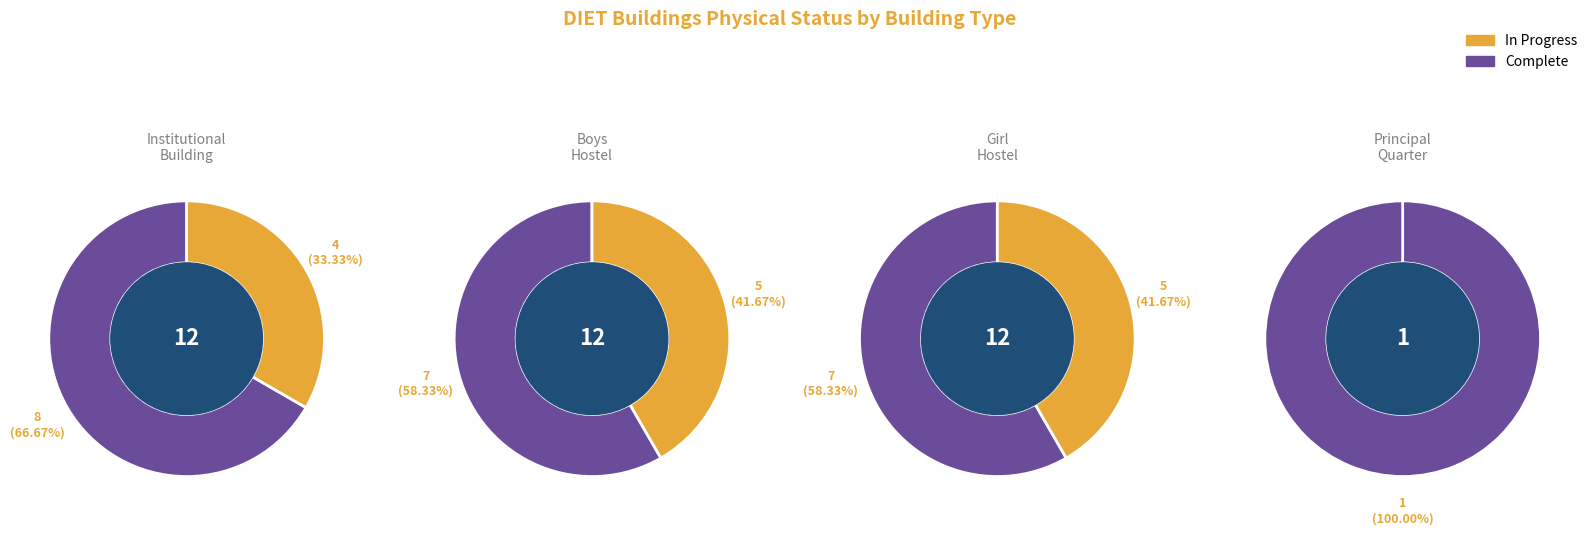

Rank the categories by value from lowest to highest.

Principal Quarter, Institutional Building, Boys Hostel, Girl Hostel